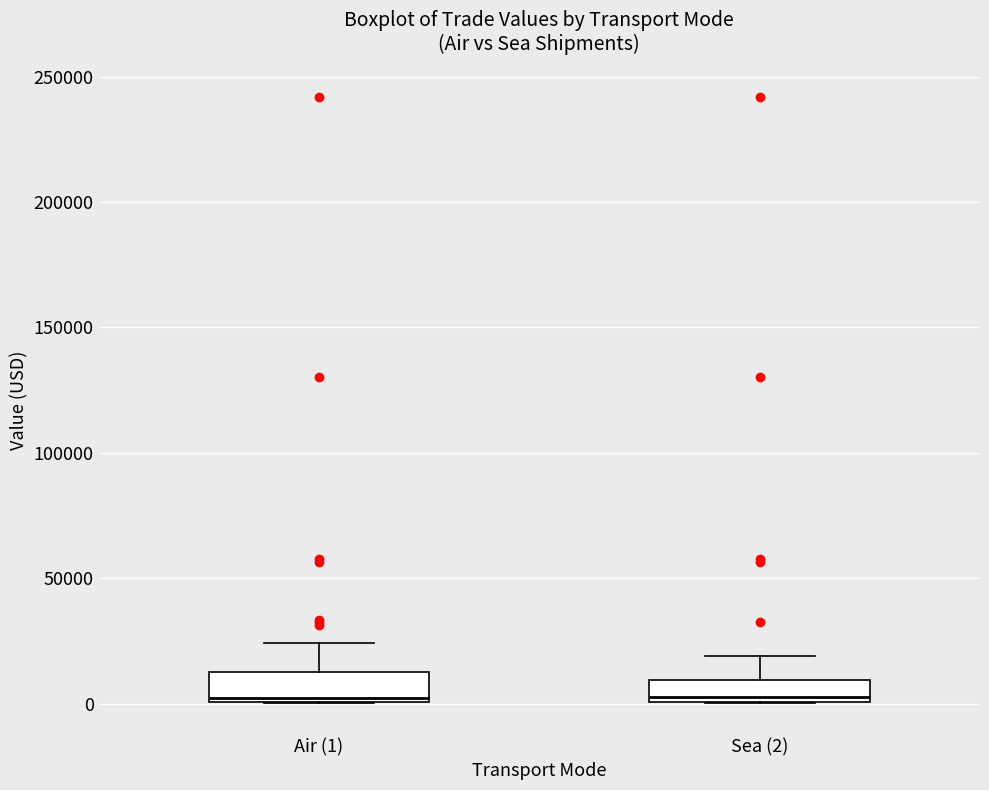

Where is the lower edge of the box for Air (1) on the y-axis? The values are not printed on the chart, so give them approximately, as read against the axis.

0